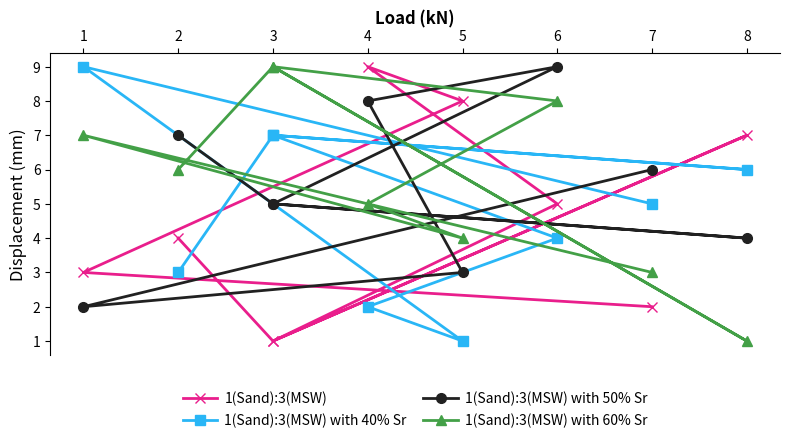

Reading left to right, list all the values displayed in this chart.

1(Sand):3(MSW): 4	1	7	1	5	9	8	3	2
1(Sand):3(MSW) with 40% Sr: 3	7	6	7	4	2	1	9	5
1(Sand):3(MSW) with 50% Sr: 7	5	4	5	9	8	3	2	6
1(Sand):3(MSW) with 60% Sr: 6	9	1	9	8	5	4	7	3